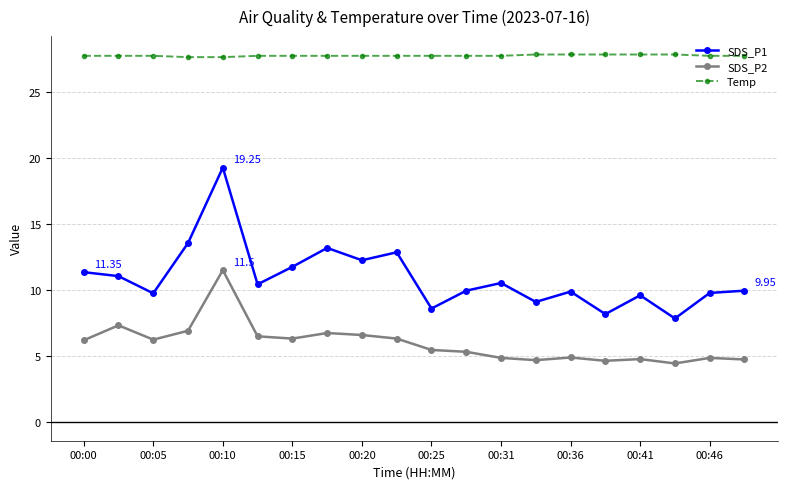

What is the difference between the second highest and second lowest values in the SDS_P1 series?

5.4